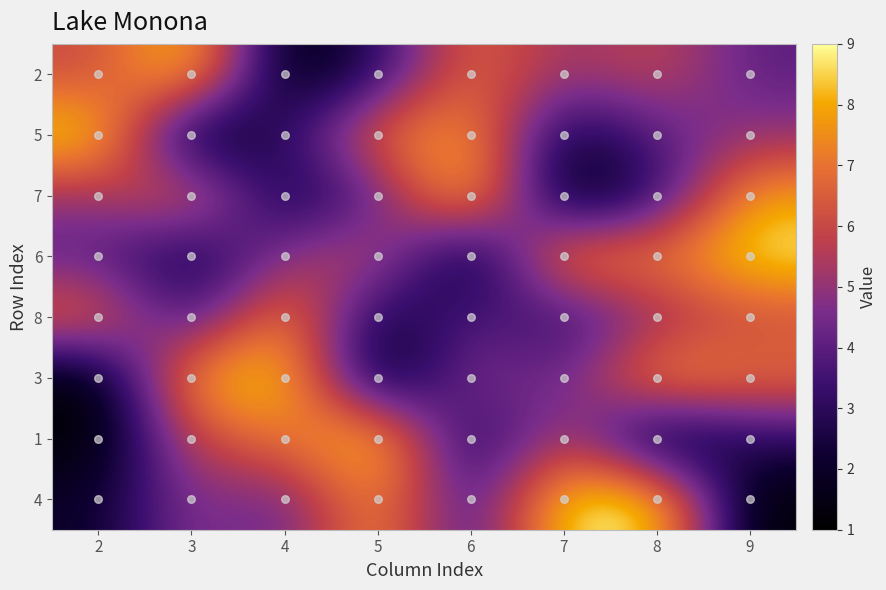

What is the spread (max minus min) of values at 9?

8